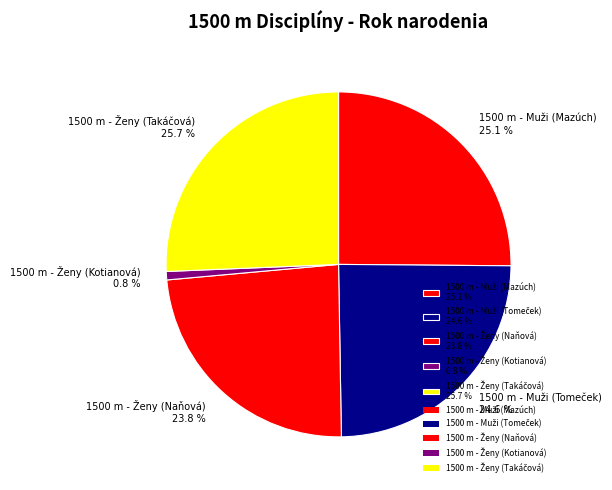

Is there any slice that represents more than half of the pie?

No